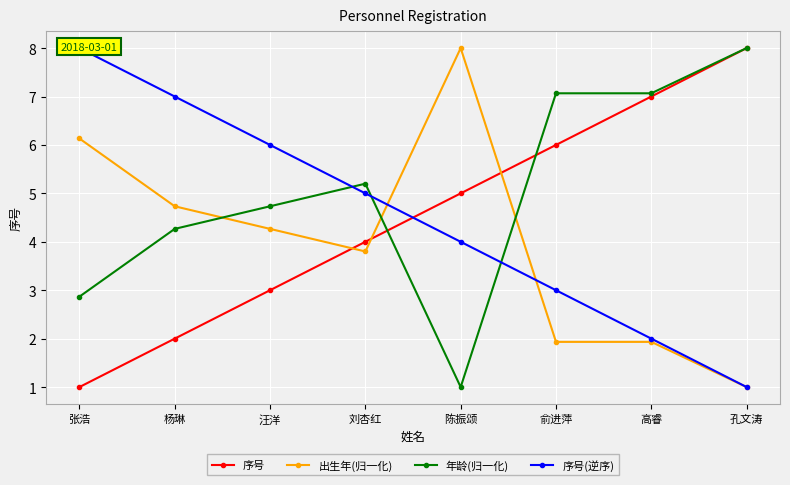

At how many categories does at least one series exceed 1?

8